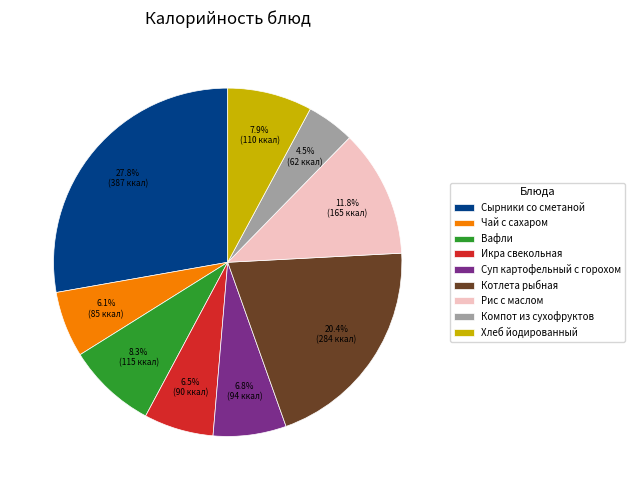

Approximately how many times larger is the value at Рис с маслом compared to Хлеб йодированный?

1.5